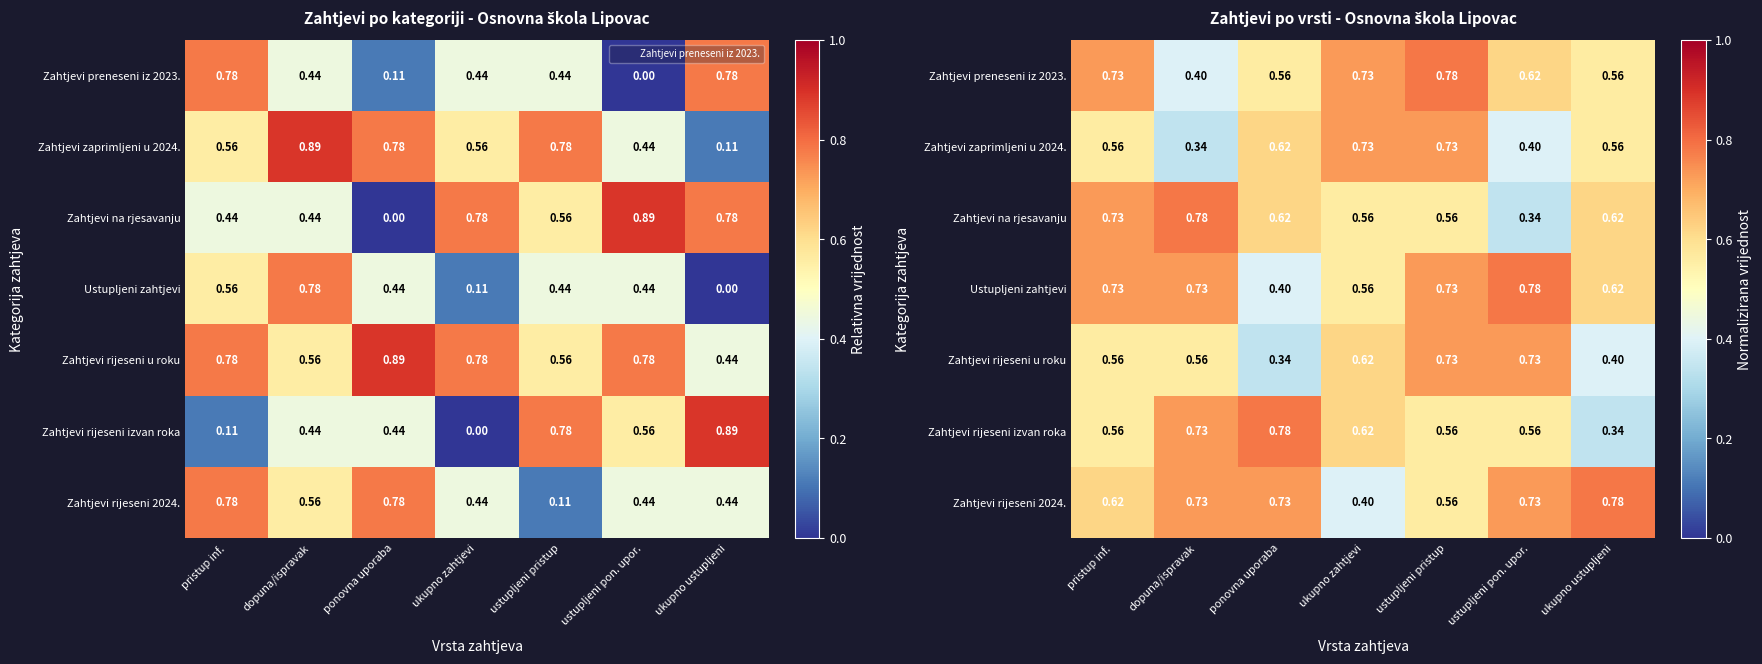

The Zahtjevi preneseni iz 2023. series shows 1.1 at pristup inf.. True or false?

False